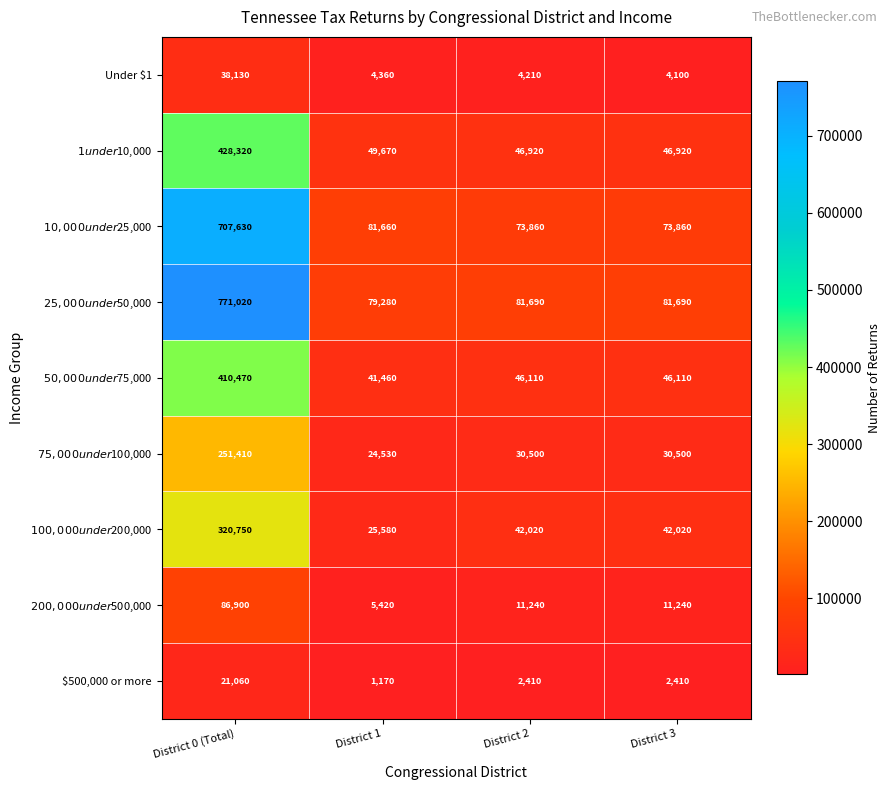

At how many categories does at least one series exceed 365429?

1